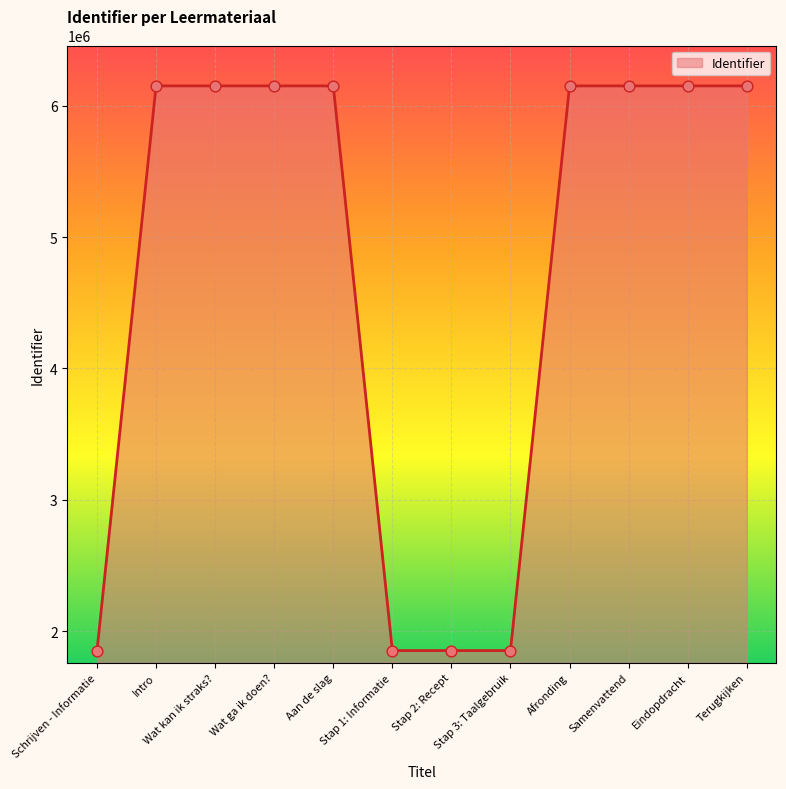

What is the ratio of the value at Stap 1: Informatie to the value at Wat kan ik straks??

0.3